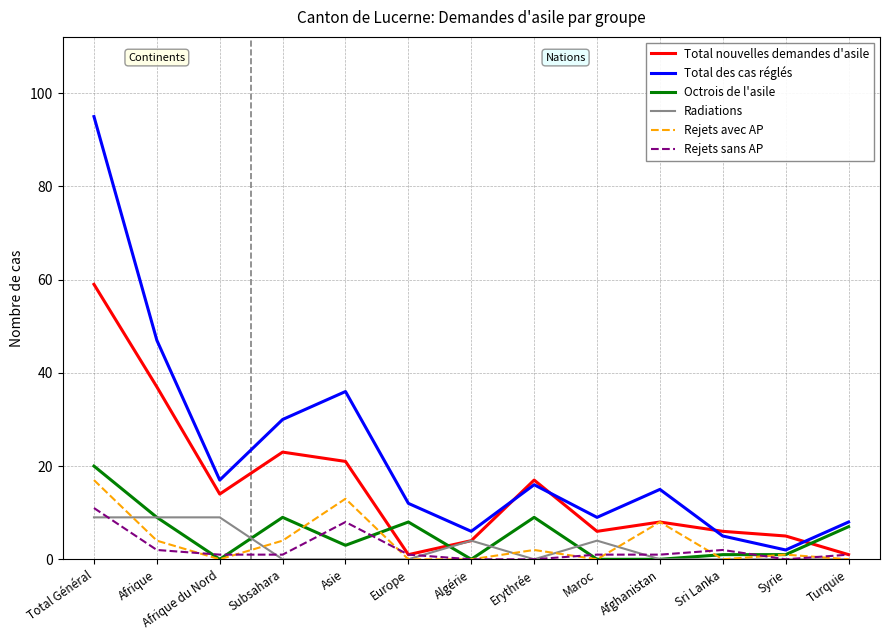

How many interior local peaks does the Total des cas réglés series have?

3